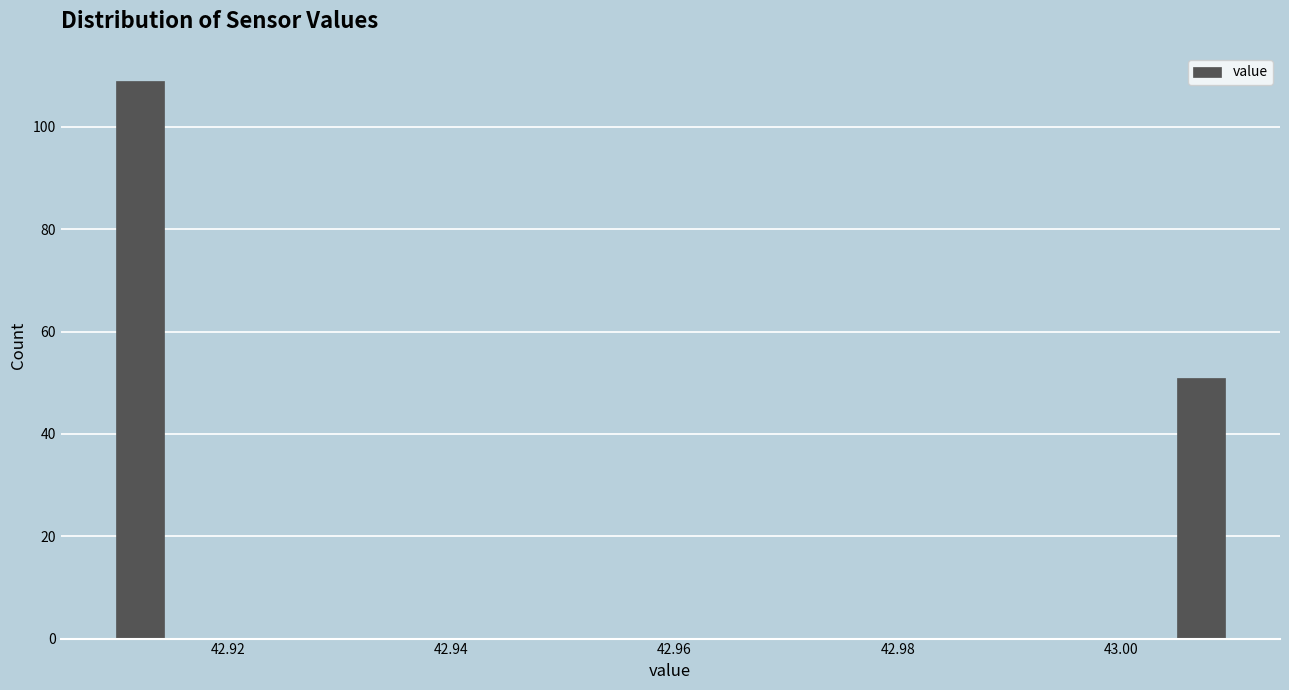

Around what value on the x-axis is the tallest bar? Give the approximate position of its centre, as read against the axis.

42.912